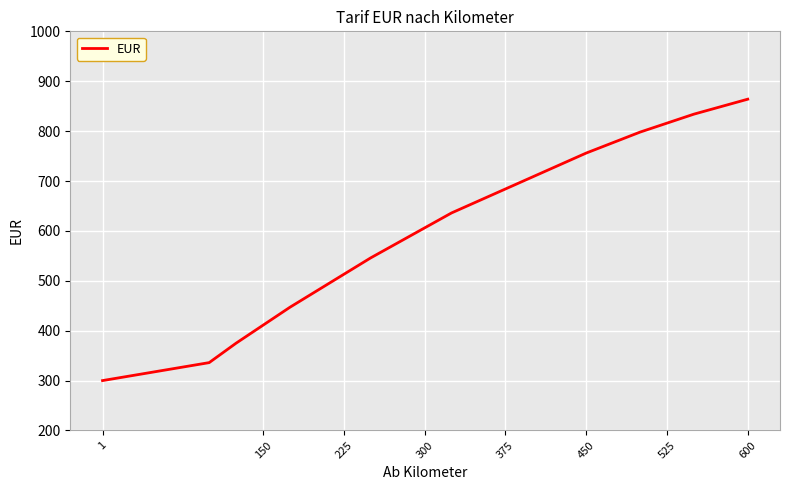

What is the greatest value displayed?

864.0